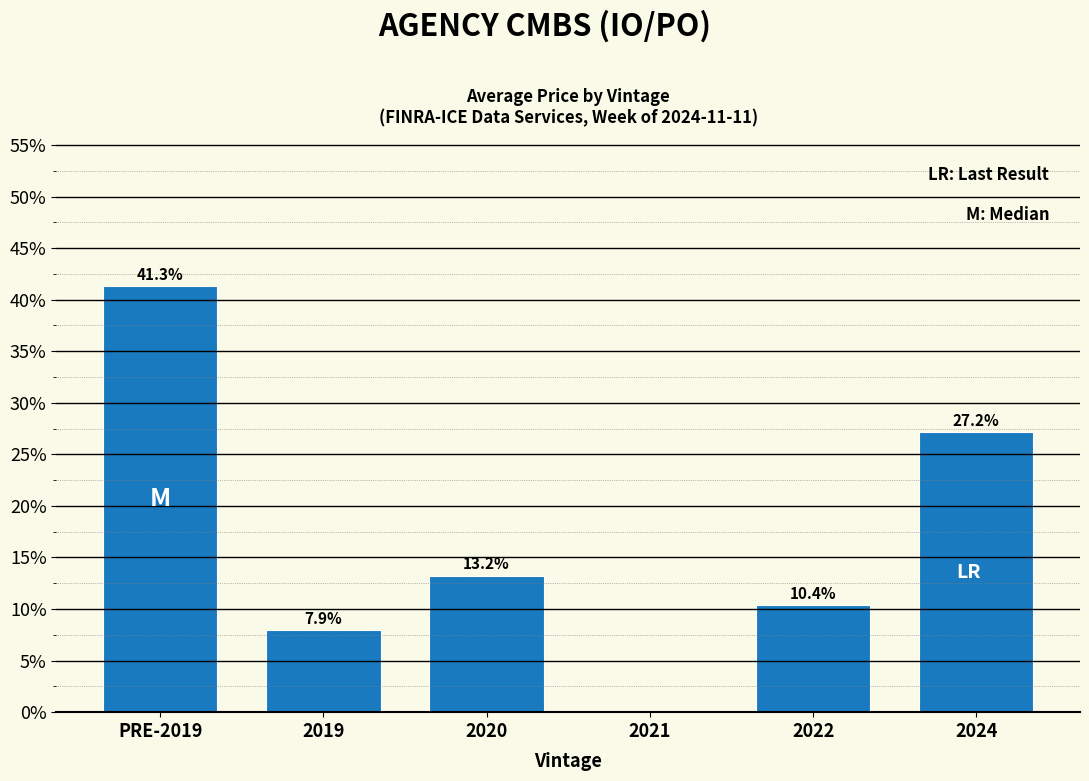

Reading left to right, what are all the values shown in this chart?

PRE-2019=41.3	2019=7.9	2020=13.2	2021=0.0	2022=10.4	2024=27.2